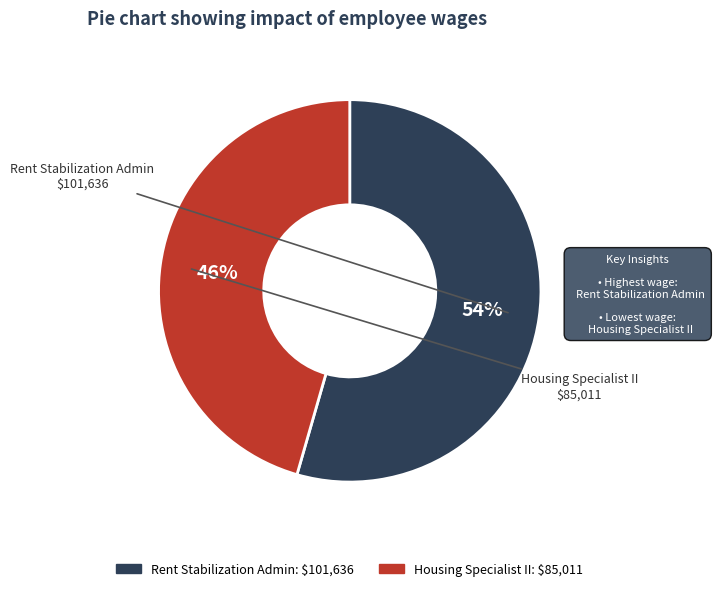

Count the number of slices in the pie.

2